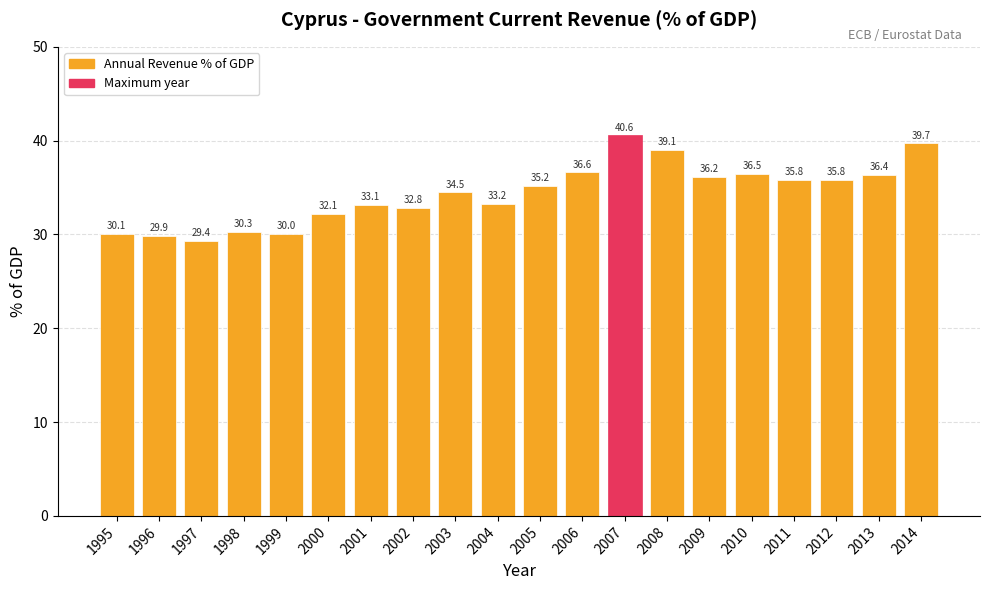

Does the chart contain stacked bars?

No